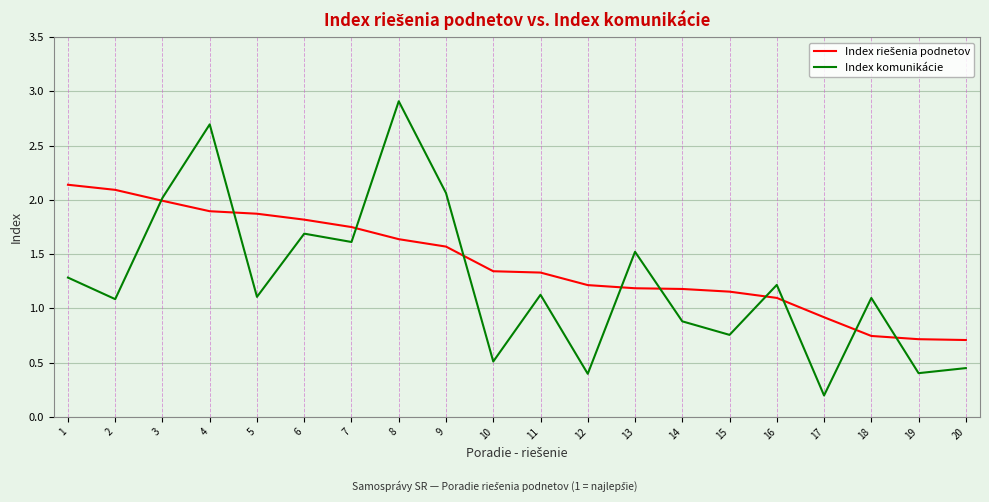

What is the difference between the highest and lowest values at 1?

0.9